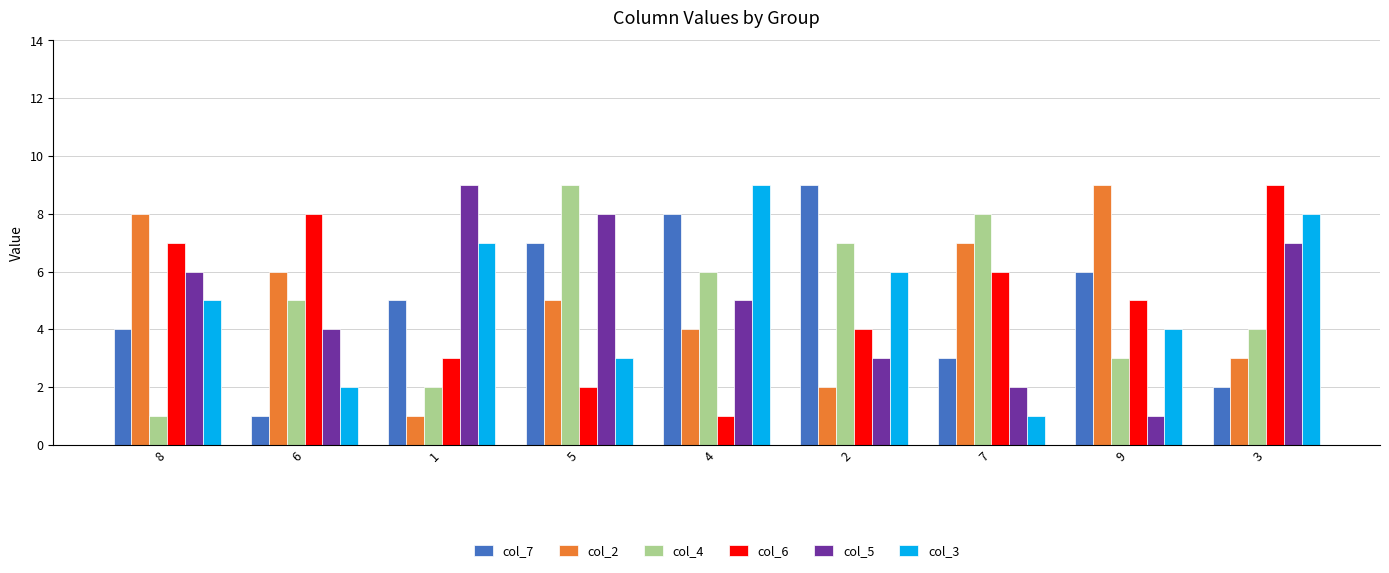

At 8, list the series in order from smallest to largest.

col_4, col_7, col_3, col_5, col_6, col_2